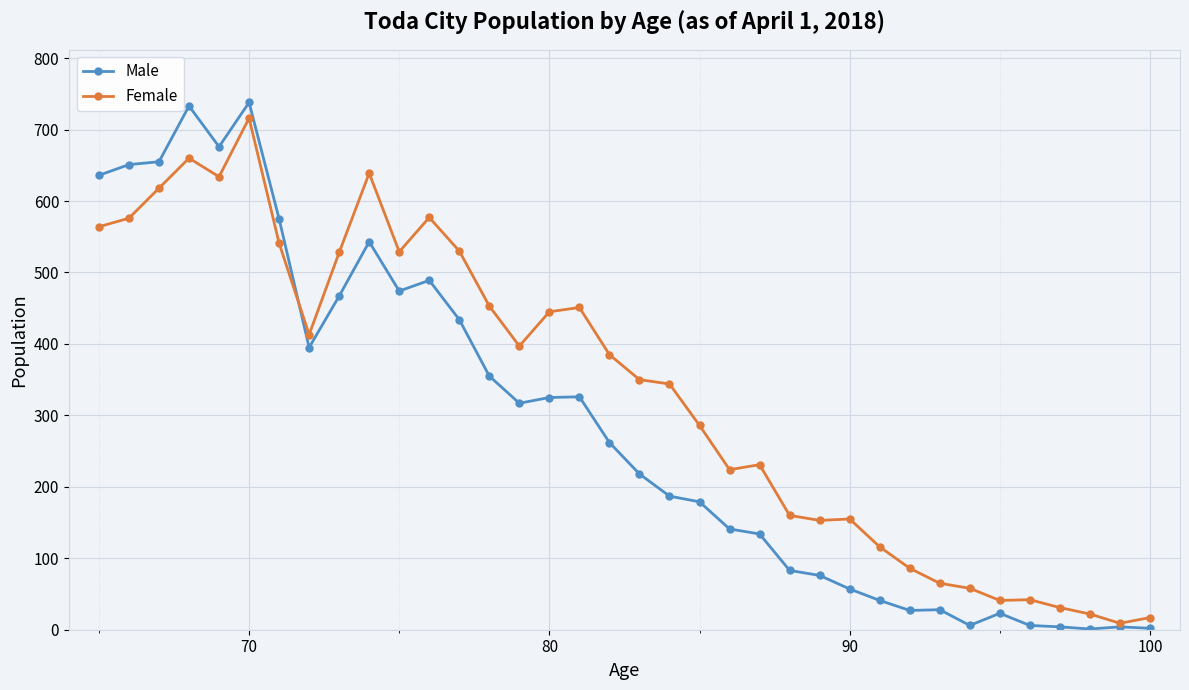

At which category is the sum across all series the highest?

70